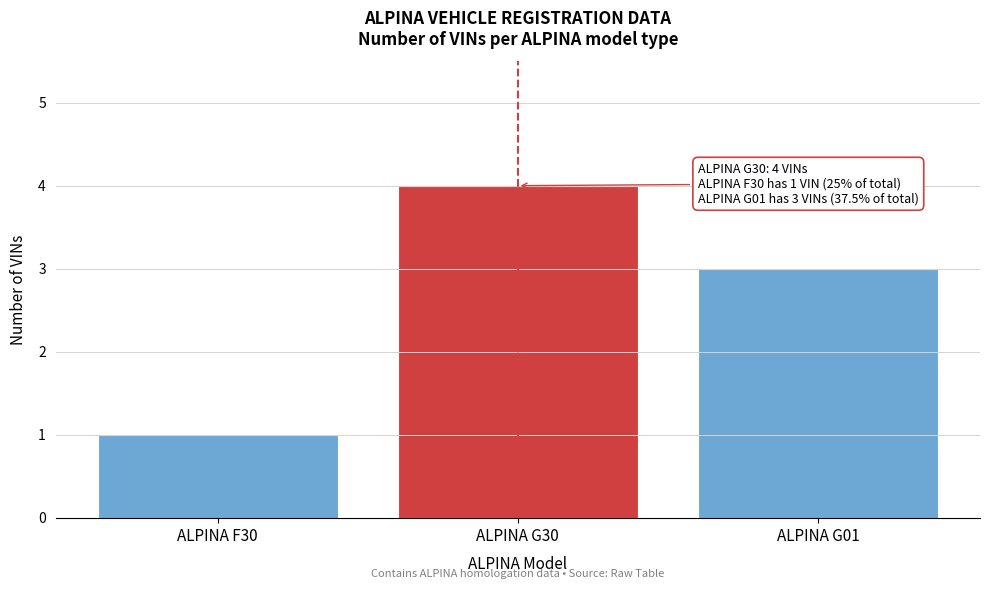

Reading left to right, what are all the values shown in this chart?

ALPINA F30=1	ALPINA G30=4	ALPINA G01=3